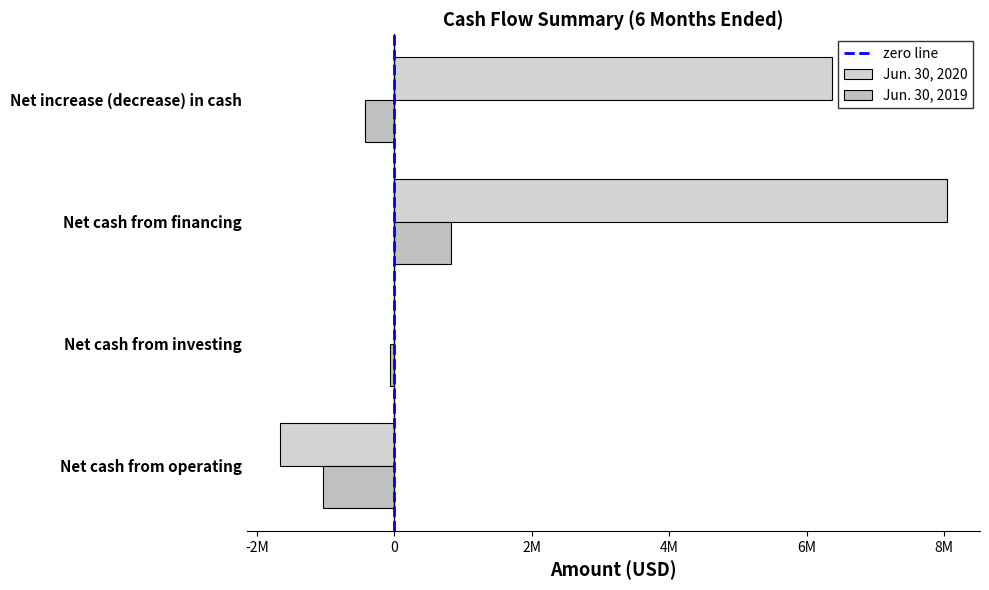

What position from the left is Net cash from operating?

1